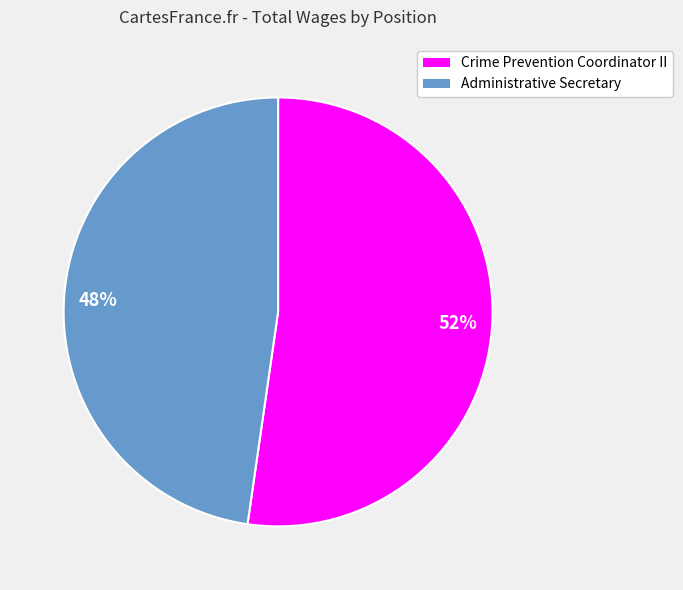

Between 52% and 48%, which is larger?

52%